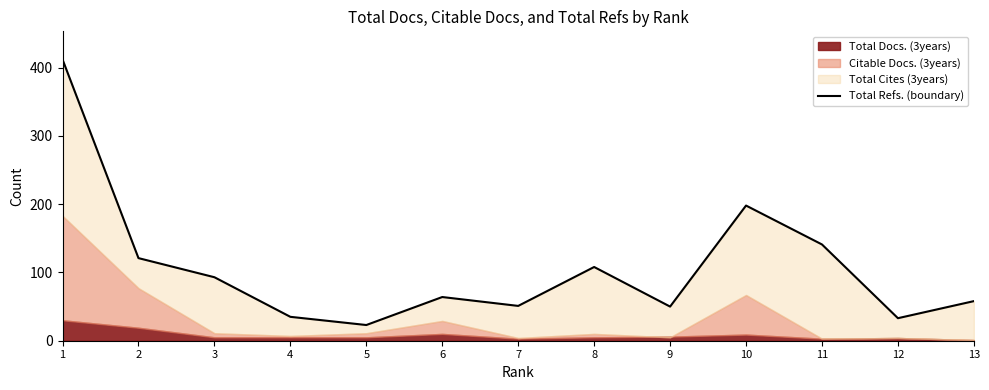

How many data points are less than 64?

6